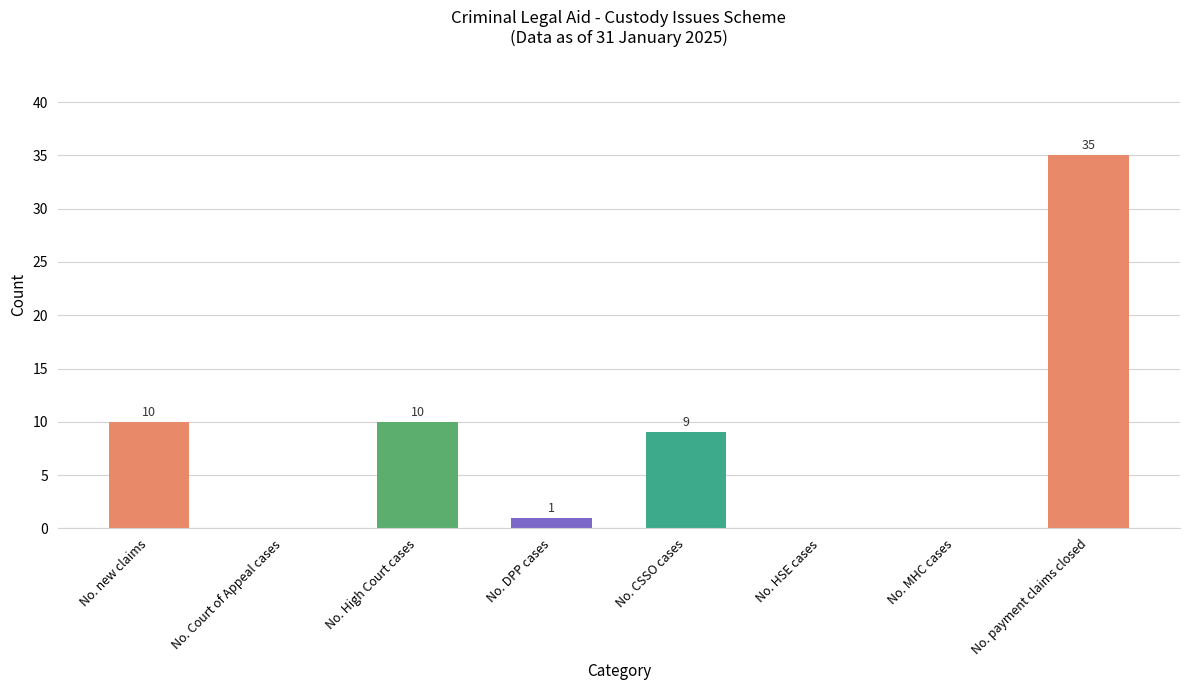

What is the sum of all values?

65